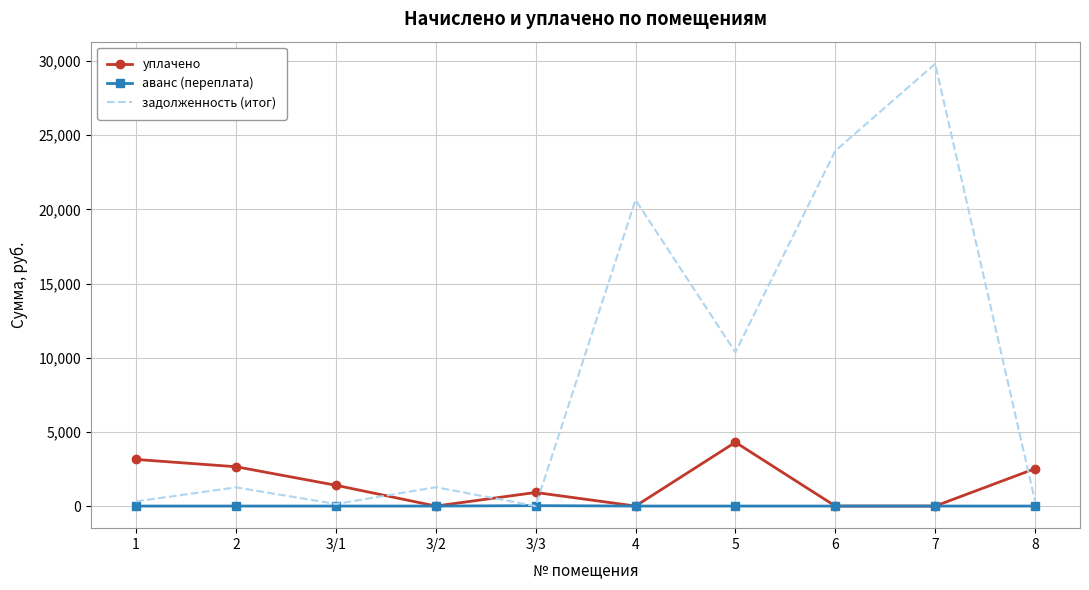

Rank the series by their average value, from highest to lowest.

задолженность (итог), уплачено, аванс (переплата)